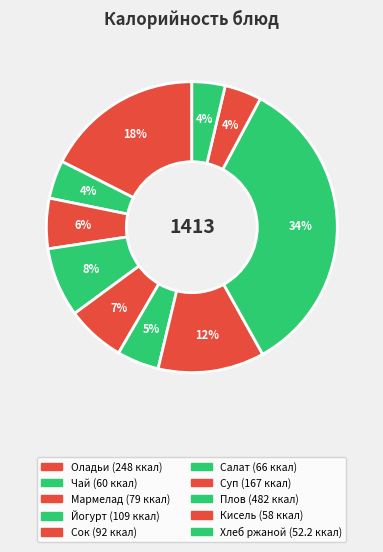

How many slices are in this pie chart?

10